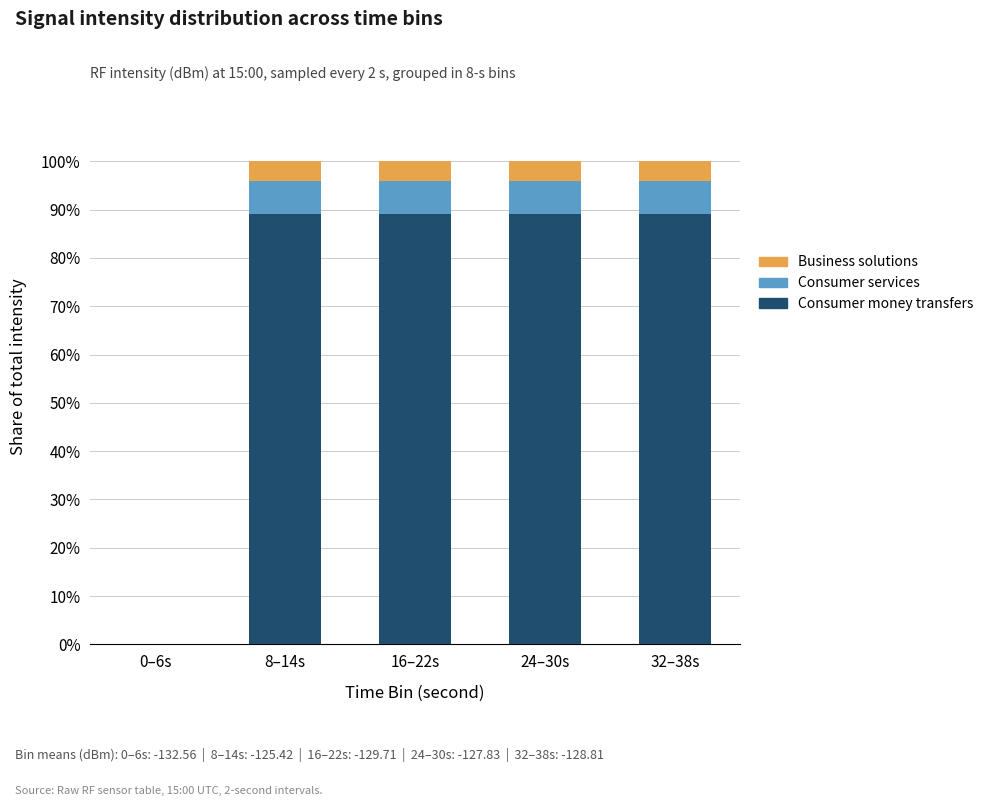

Is it true that Consumer money transfers equals 41.7 at 16–22s?

False